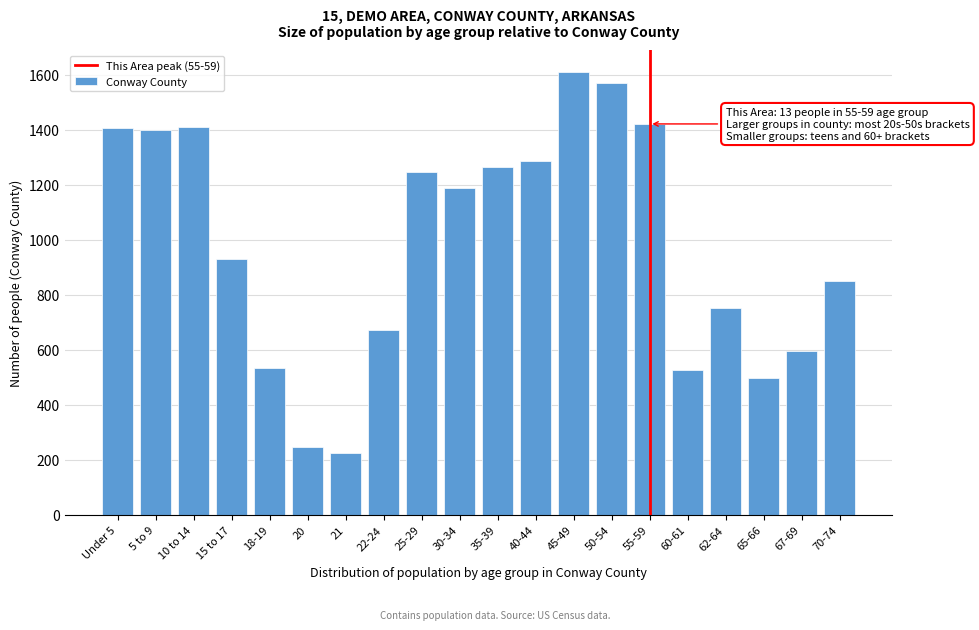

The value at 65-66 is 877. True or false?

False